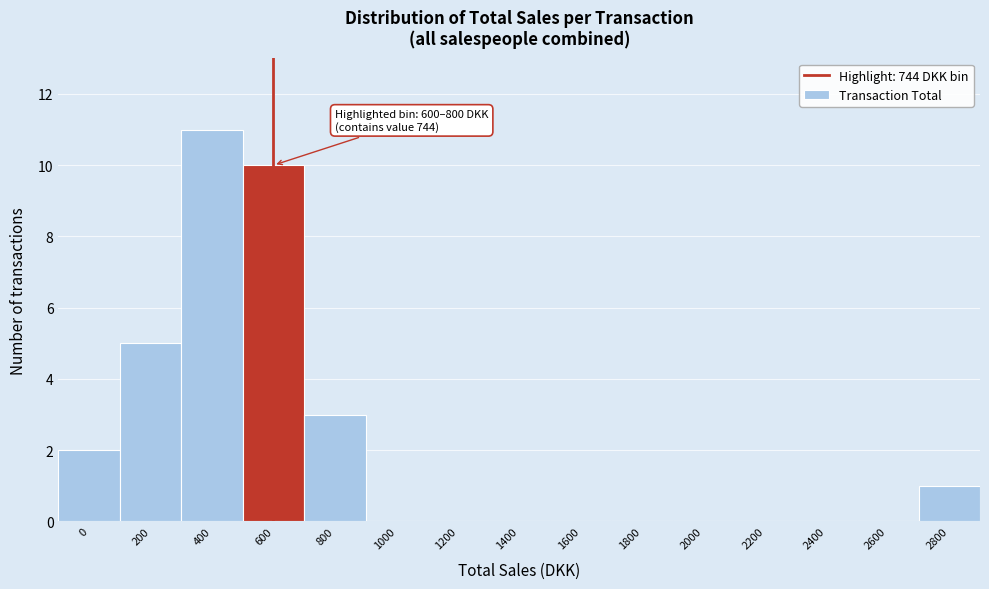

Reading left to right, transcribe all the data shown in this chart.

0=2	200=5	400=11	600=10	800=3	1000=0	1200=0	1400=0	1600=0	1800=0	2000=0	2200=0	2400=0	2600=0	2800=1